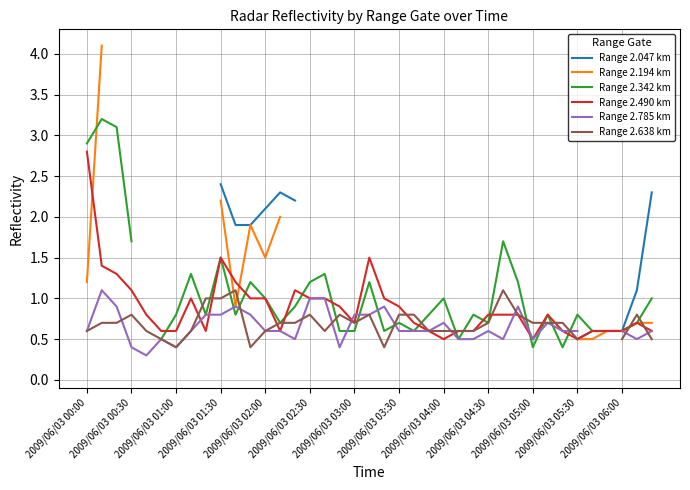

Which series has the largest total across all categories?

Range 2.490 km